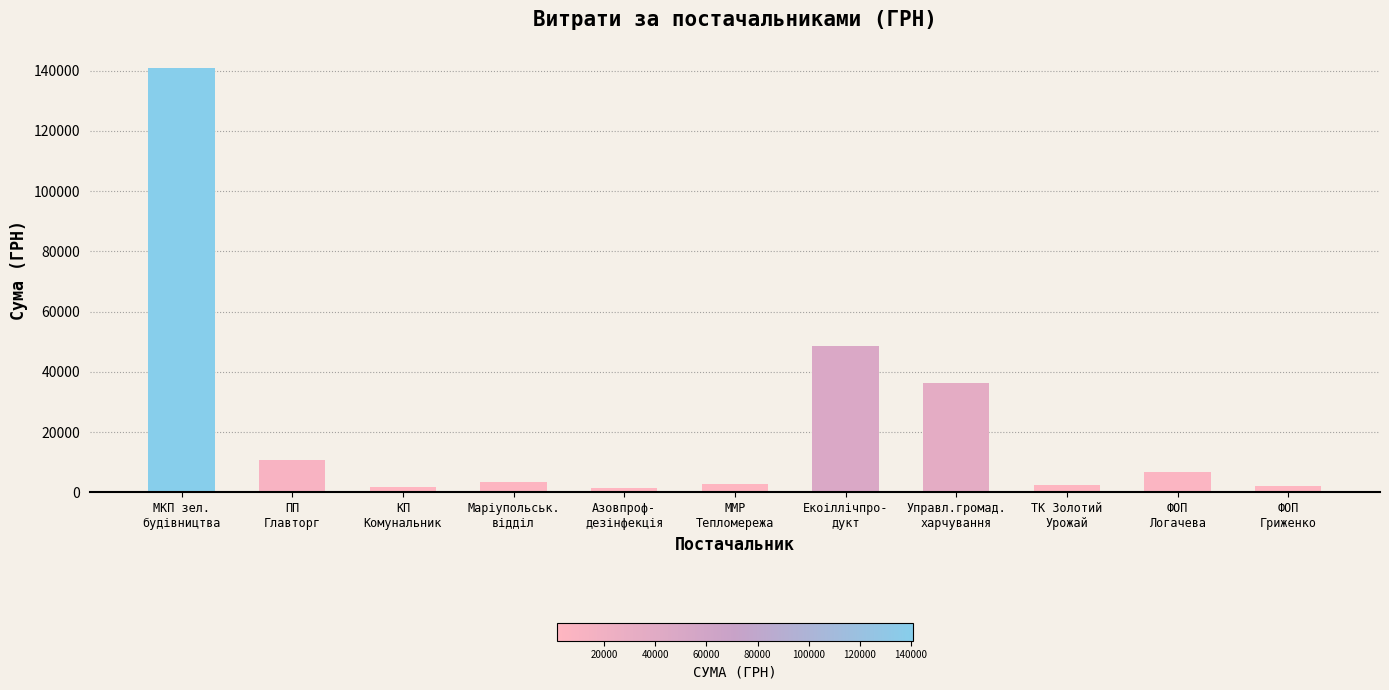

What is the greatest value displayed?

140866.3